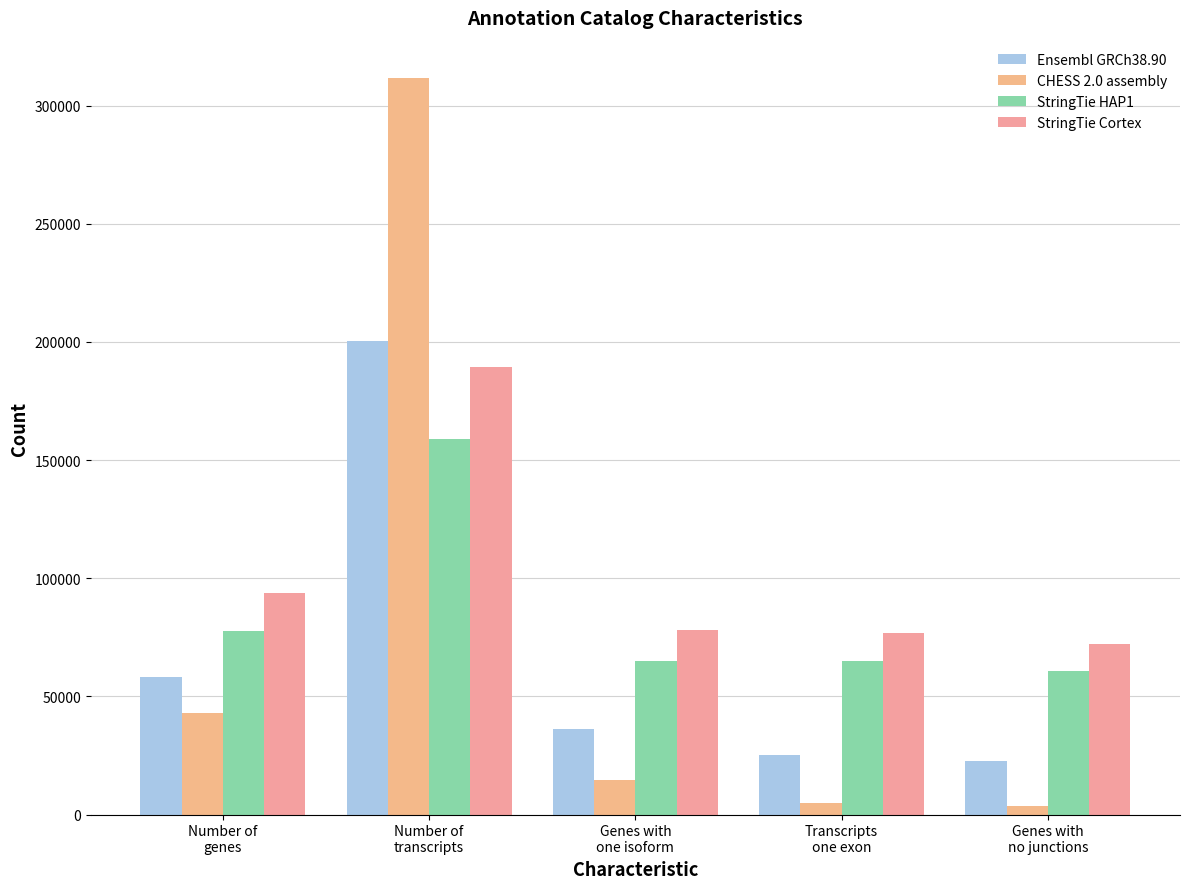

What is the sum of the StringTie HAP1 values at Transcripts
one exon and Number of
genes?

142652